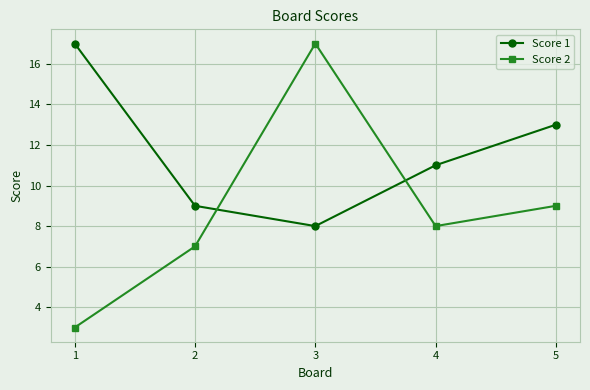

After their last crossing, which series has the higher values: Score 2 or Score 1?

Score 1